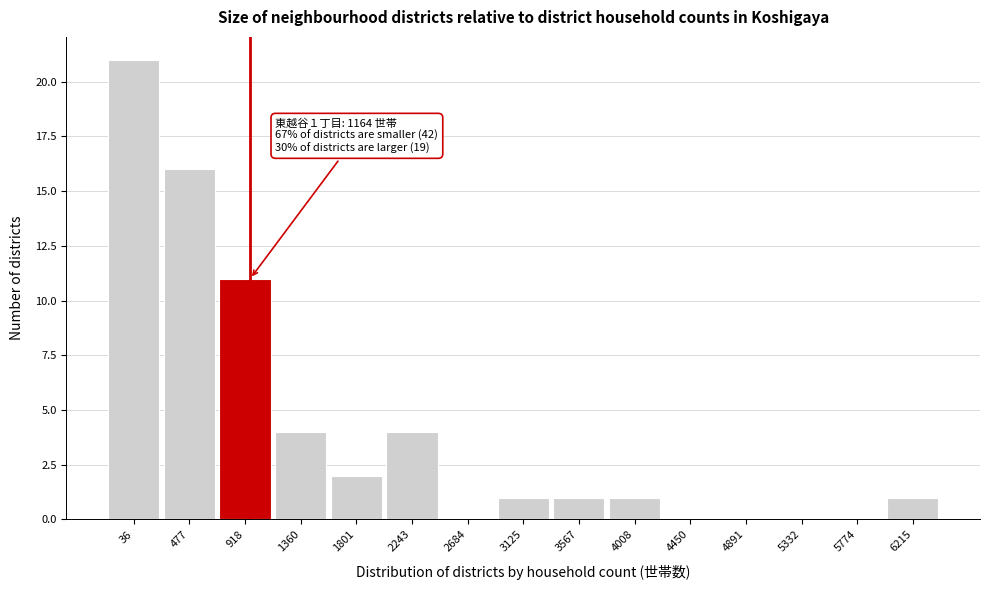

Reading right to left, extract all data points from this chart.

6215=1	5774=0	5332=0	4891=0	4450=0	4008=1	3567=1	3125=1	2684=0	2243=4	1801=2	1360=4	918=11	477=16	36=21